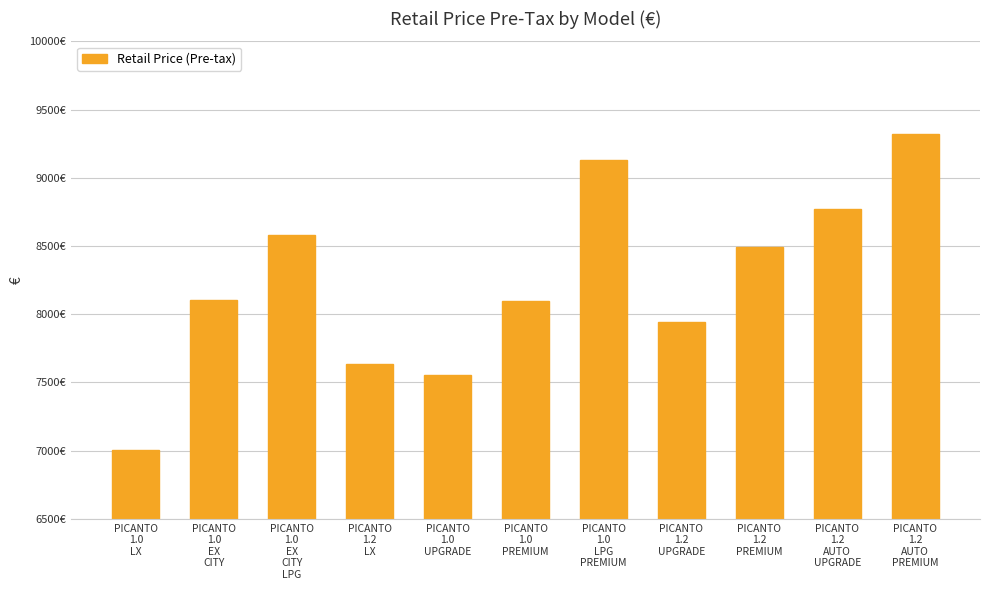

Does the chart contain any negative values?

No